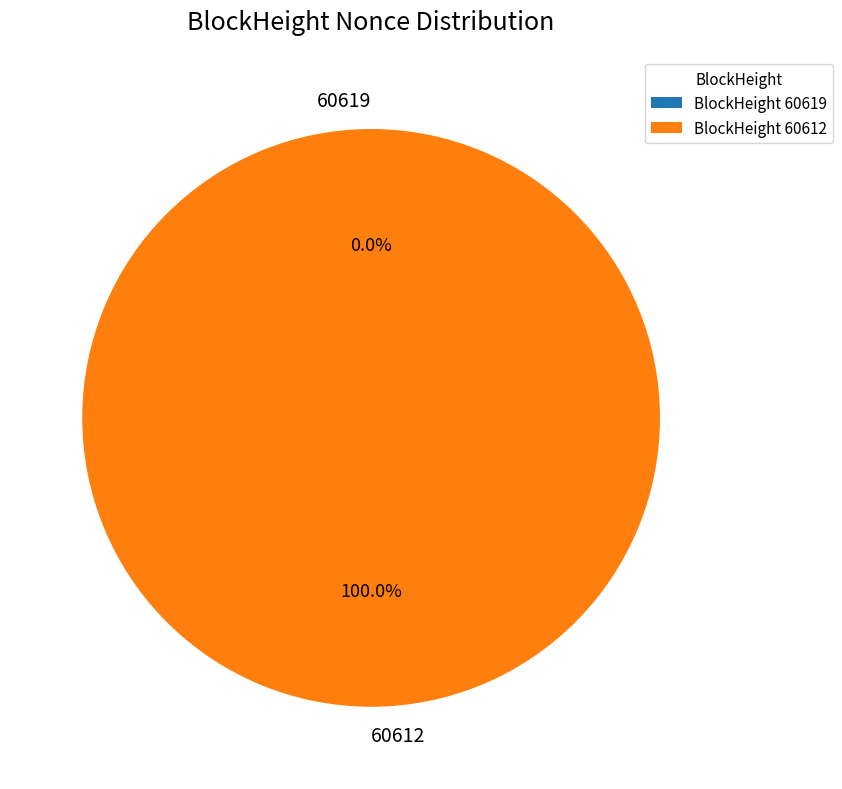

To the nearest percent, what is the difference between the 60612 and 60619 slice percentages?

100%